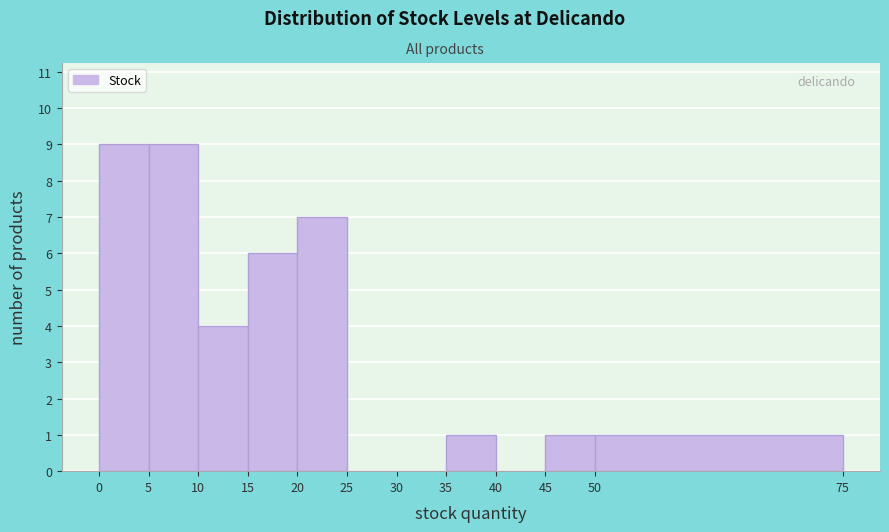

What is the height of the bar covering 35 to 40 on the x-axis? The values are not printed on the chart, so give them approximately, as read against the axis.

1